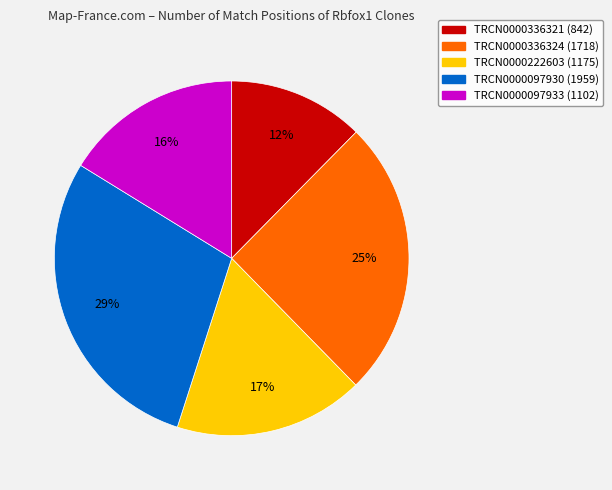

Is it true that TRCN0000097933 is 16% of the pie?

True